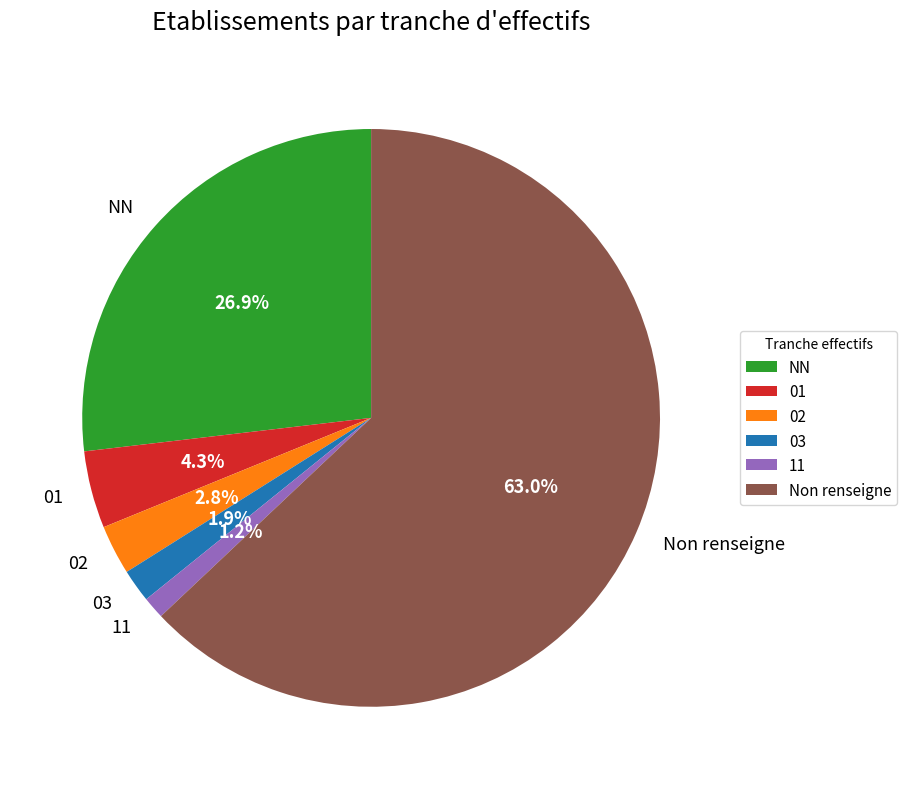

How many slices are in this pie chart?

6